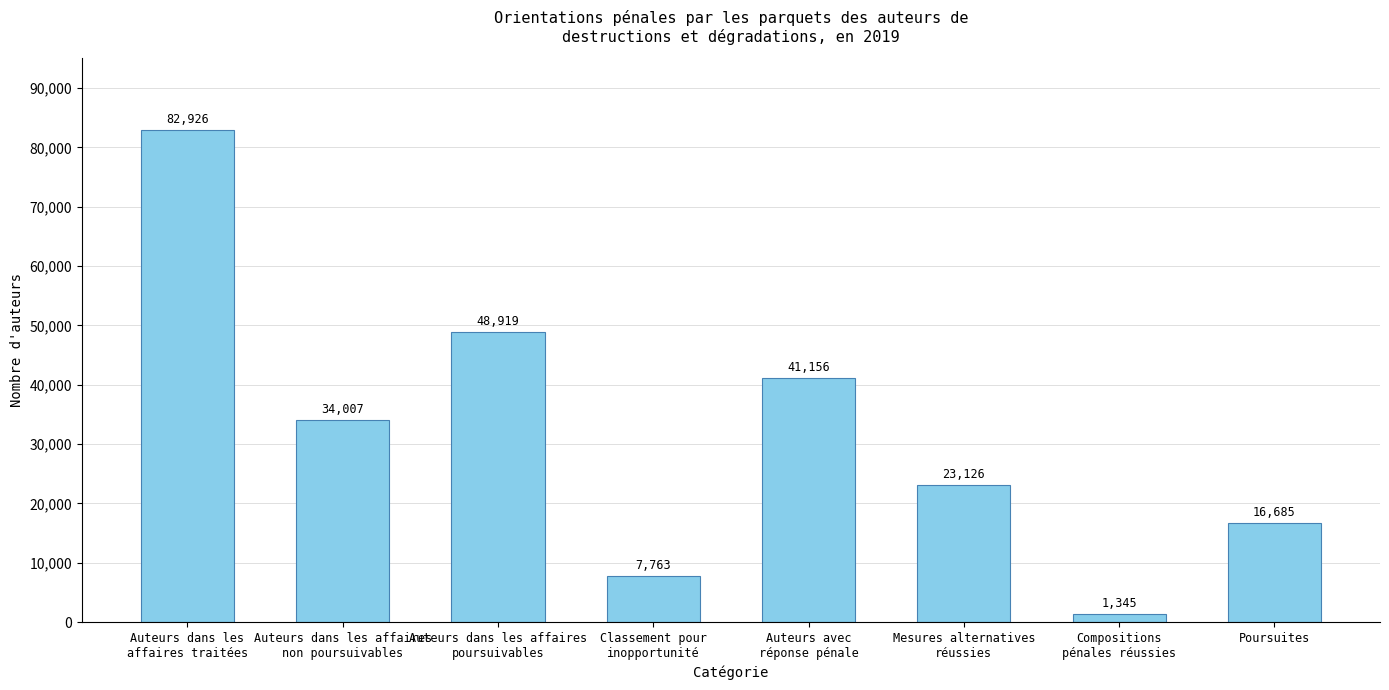

What value does the data have at Classement pour
inopportunité, to the nearest 10?

7760